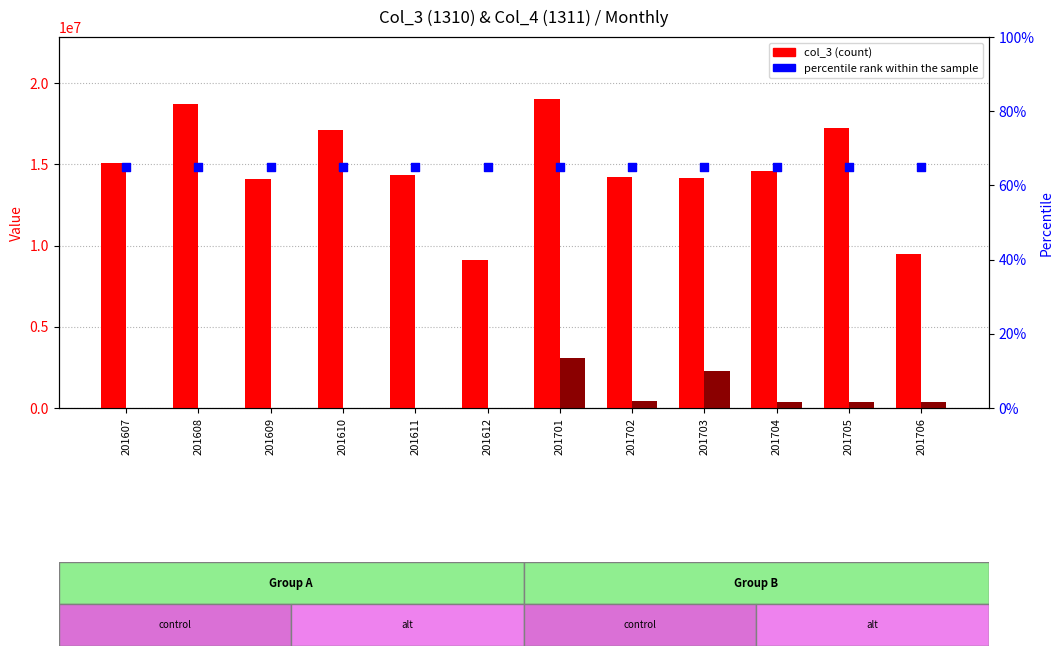

Which series has the largest total across all categories?

col_3 (1310)